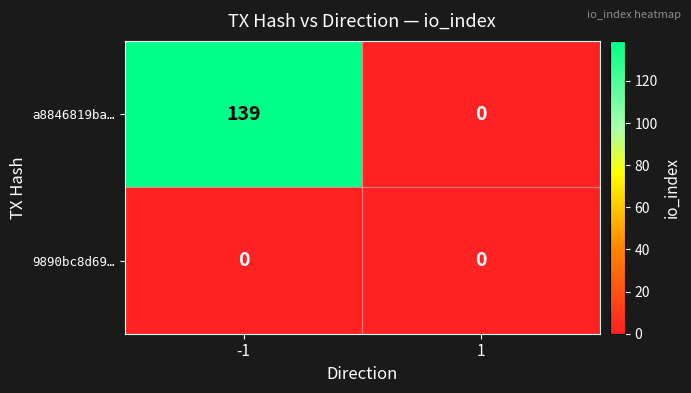

What is the maximum value shown in the chart?

139